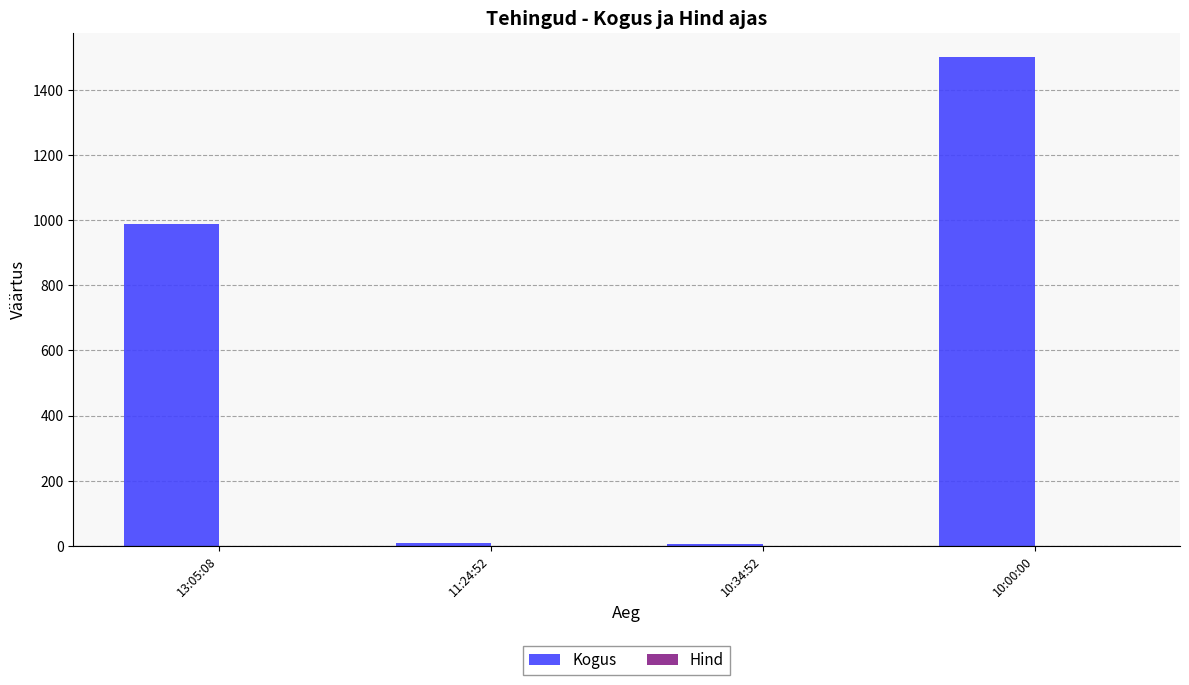

Between 13:05:08 and 10:34:52, which series saw the biggest shift?

Kogus